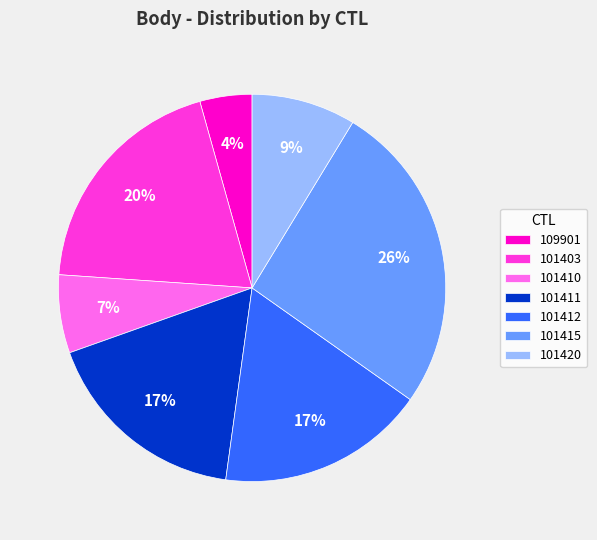

Is the sum of 101415 and 109901 greater than half?

No